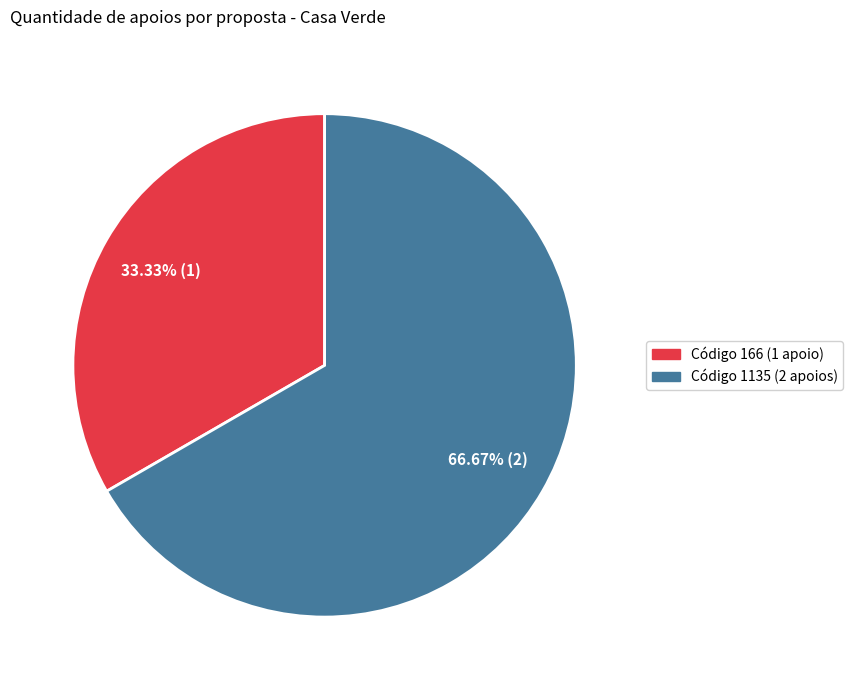

Does any single category account for the majority?

Yes